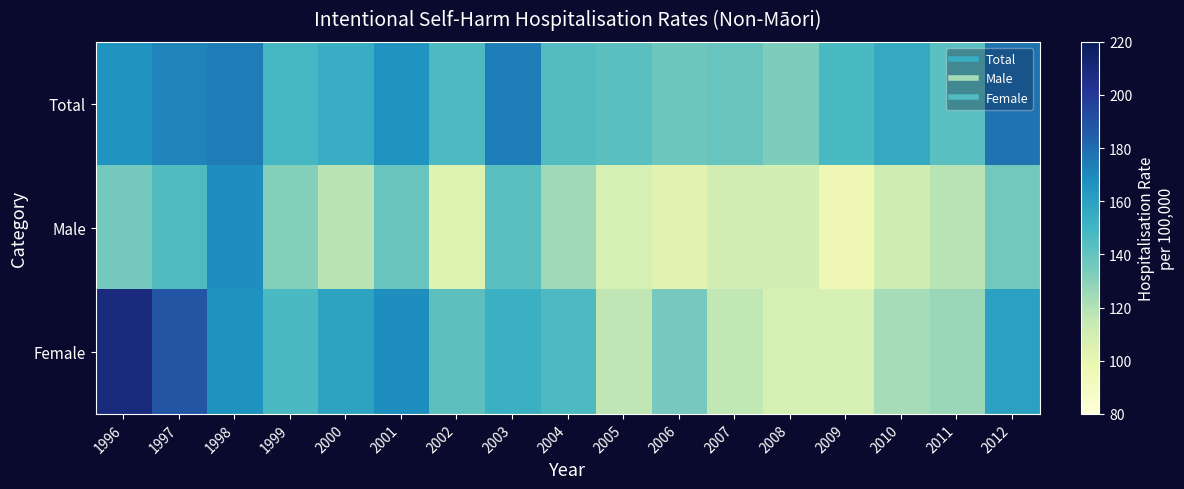

Rank the series at 2002 from highest to lowest value.

Total, Female, Male